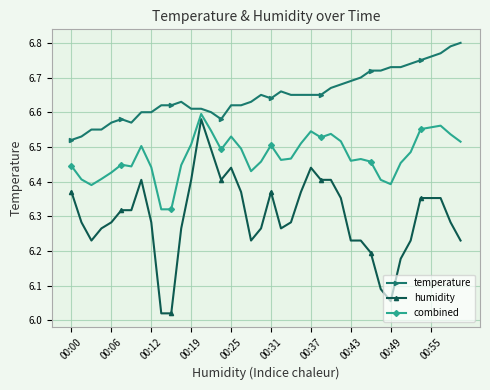

Which series has the largest range (max minus min)?

humidity